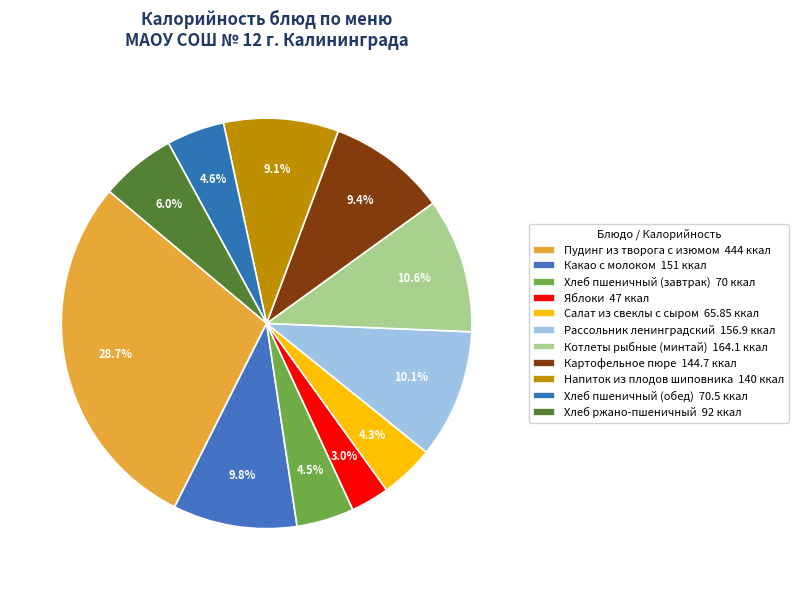

Combined, do Картофельное пюре and Хлеб пшеничный (завтрак) account for over 50%?

No